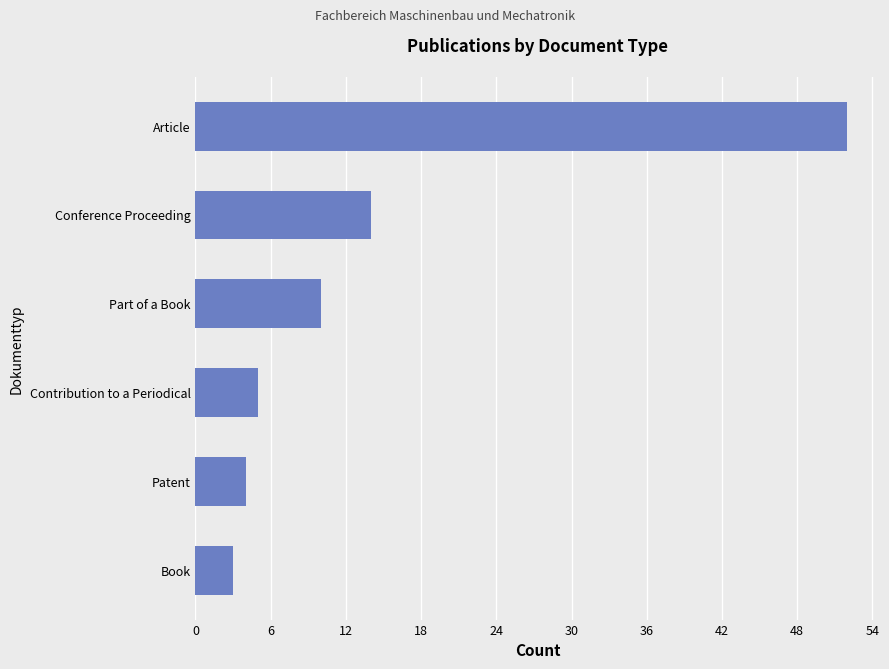

Where is the data nearest to the value 27?

Conference Proceeding